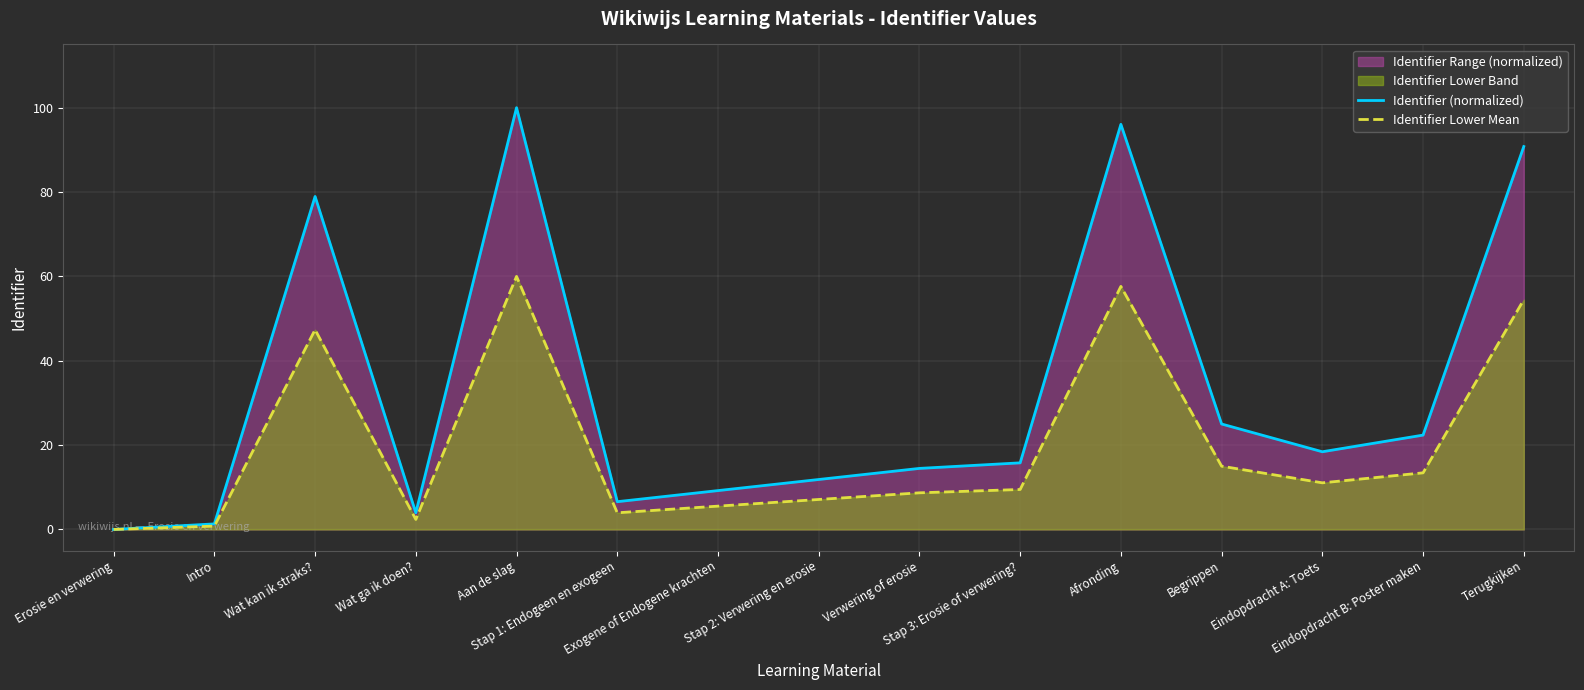

Reading left to right, extract all data points from this chart.

Identifier (normalized): Erosie en verwering=0.0	Intro=1.3	Wat kan ik straks?=78.9	Wat ga ik doen?=3.9	Aan de slag=100.0	Stap 1: Endogeen en exogeen=6.6	Exogene of Endogene krachten=9.2	Stap 2: Verwering en erosie=11.8	Verwering of erosie=14.5	Stap 3: Erosie of verwering?=15.8	Afronding=96.1	Begrippen=25.0	Eindopdracht A: Toets=18.4	Eindopdracht B: Poster maken=22.4	Terugkijken=90.8
Identifier Lower Mean: Erosie en verwering=0.0	Intro=0.8	Wat kan ik straks?=47.4	Wat ga ik doen?=2.4	Aan de slag=60.0	Stap 1: Endogeen en exogeen=3.9	Exogene of Endogene krachten=5.5	Stap 2: Verwering en erosie=7.1	Verwering of erosie=8.7	Stap 3: Erosie of verwering?=9.5	Afronding=57.6	Begrippen=15.0	Eindopdracht A: Toets=11.1	Eindopdracht B: Poster maken=13.4	Terugkijken=54.5